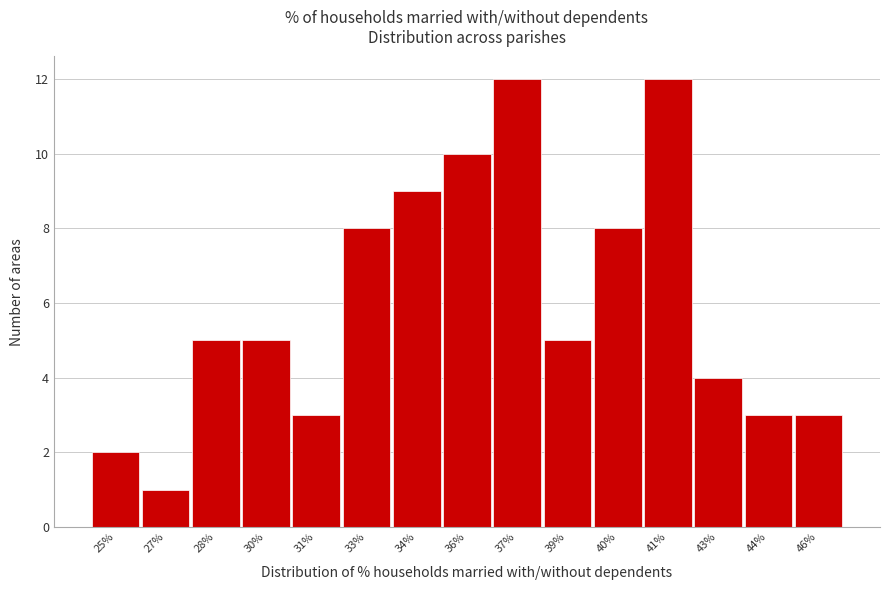

Reading left to right, list all the values displayed in this chart.

2	1	5	5	3	8	9	10	12	5	8	12	4	3	3